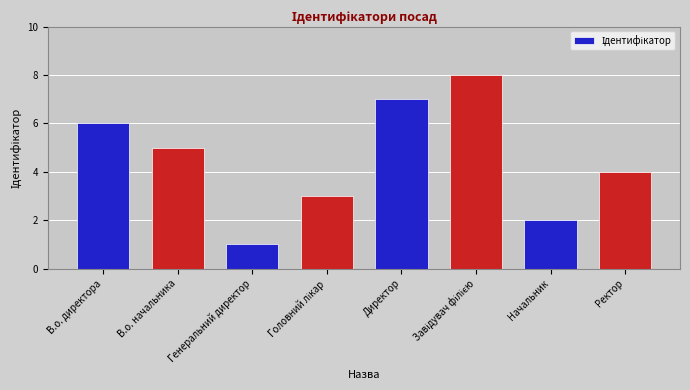

What is the maximum value shown in the chart?

8